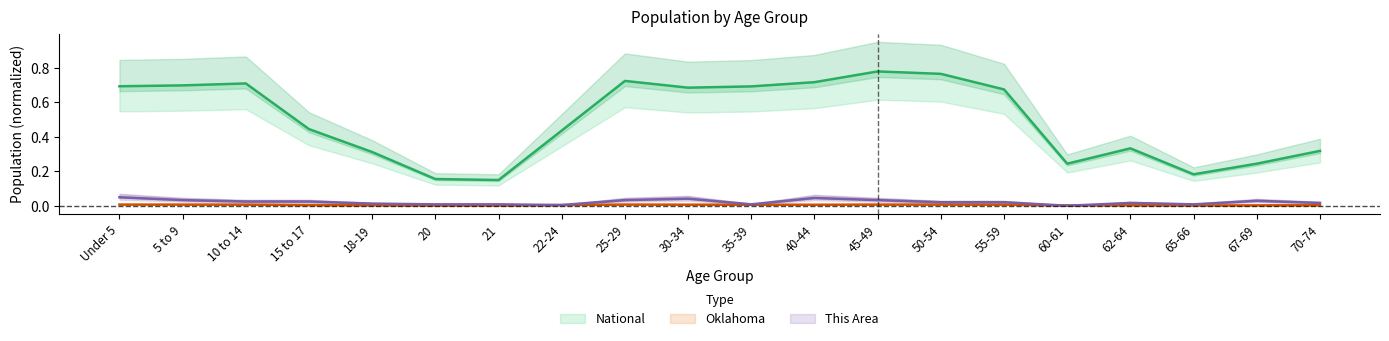

What are all the series names shown in the legend?

This Area, Oklahoma, National